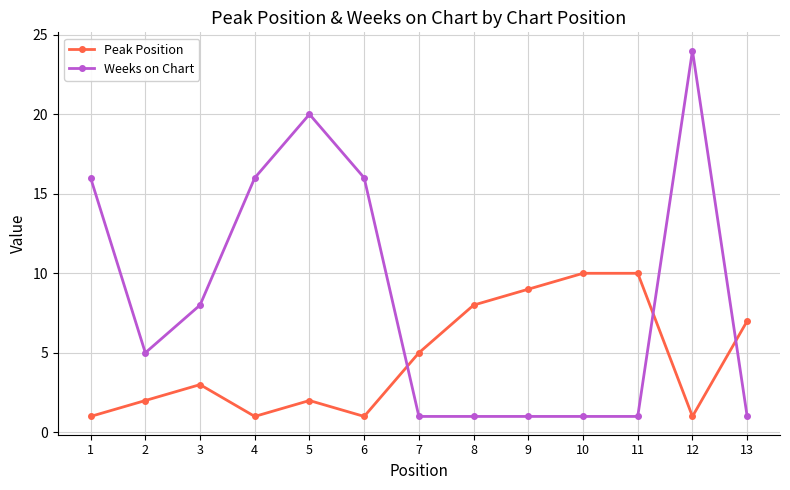

Read the Peak Position value at 3.

3